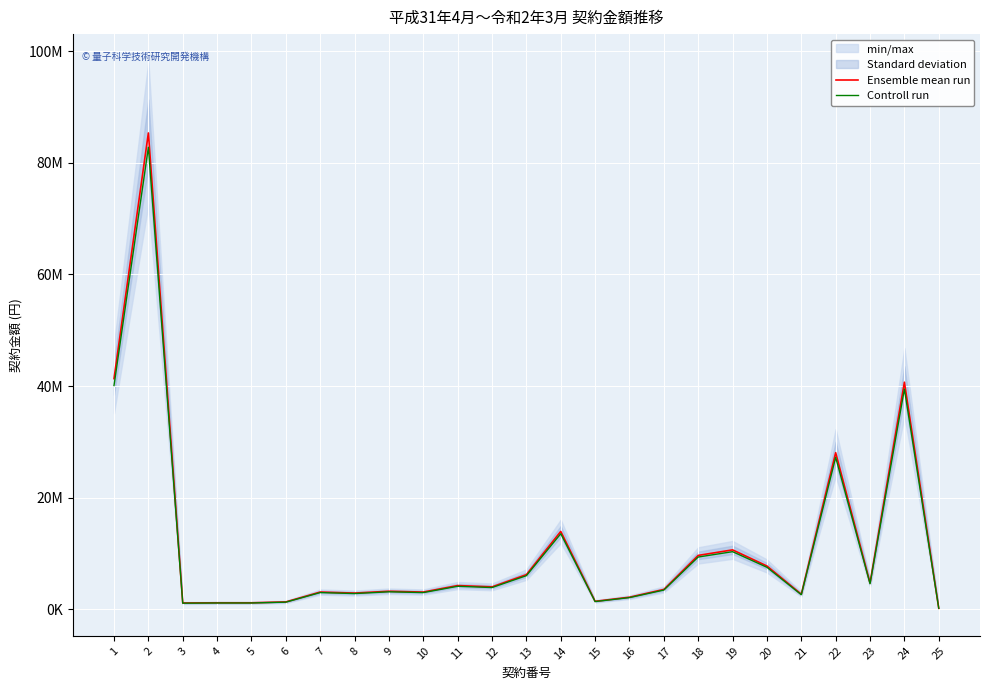

What is the difference between the maximum and minimum values in the Ensemble mean run series?

85116660.0